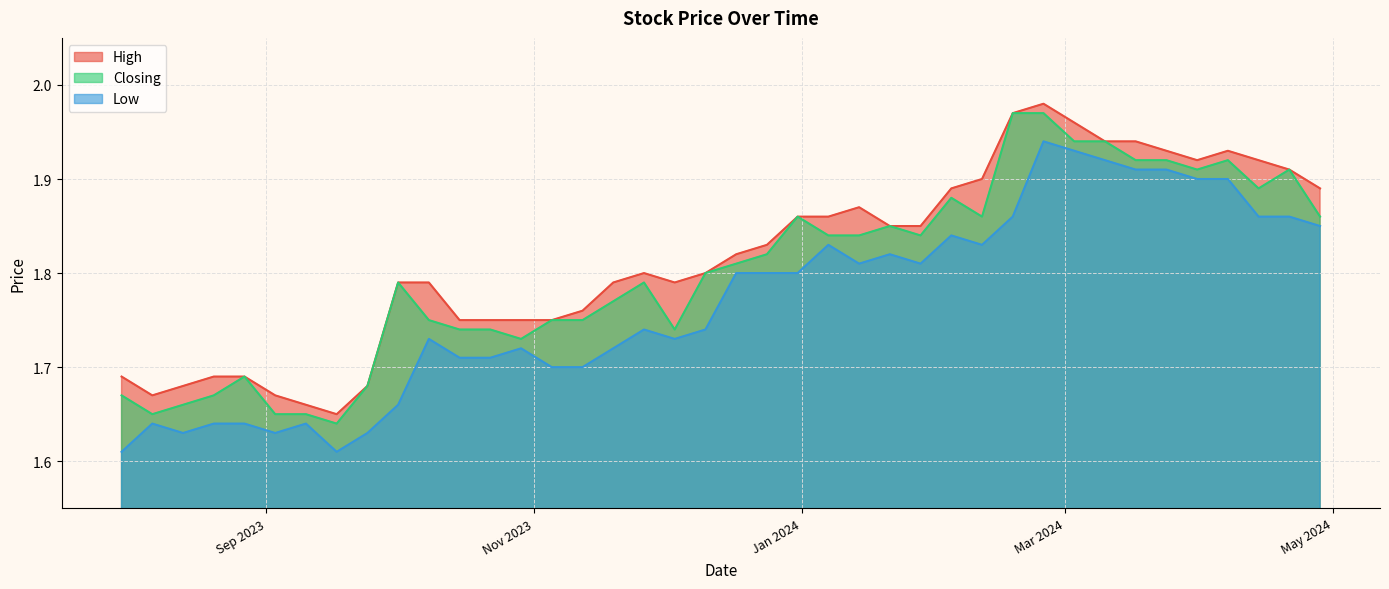

True or false: High has a value of 0.7 at 25/02/2024.

False